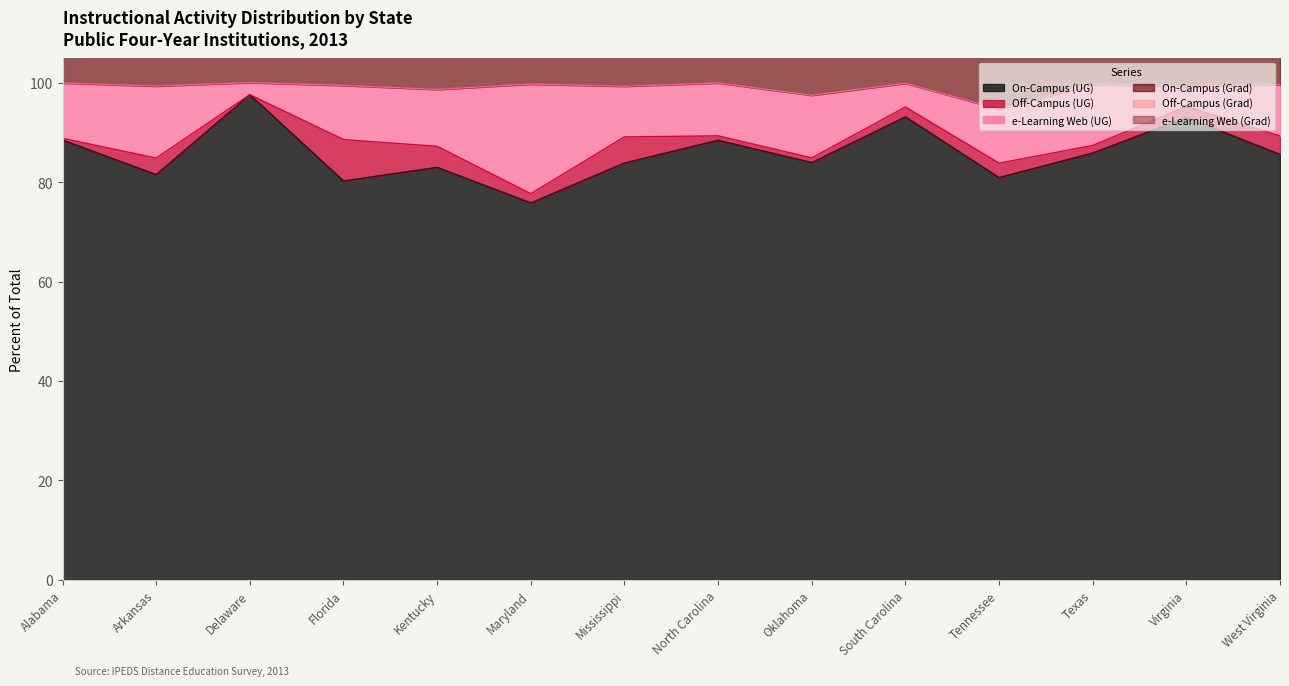

What is the sum of the Off-Campus (Grad) values at South Carolina and Florida?

22.5